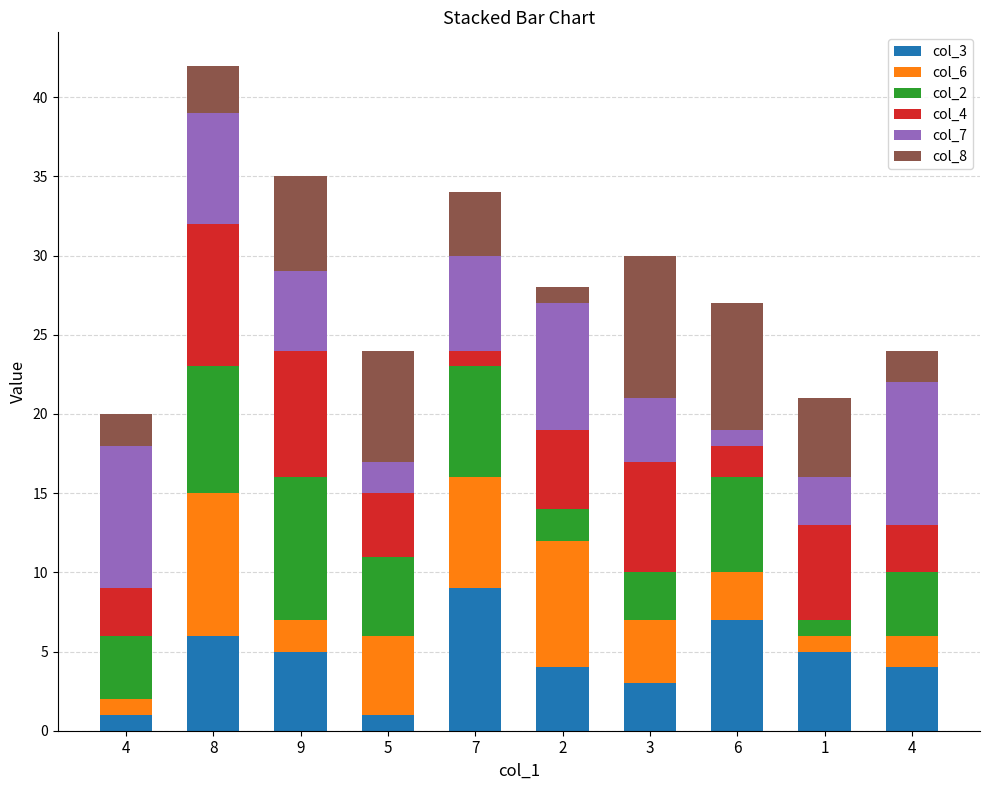

What are all the series names shown in the legend?

col_3, col_6, col_2, col_4, col_7, col_8